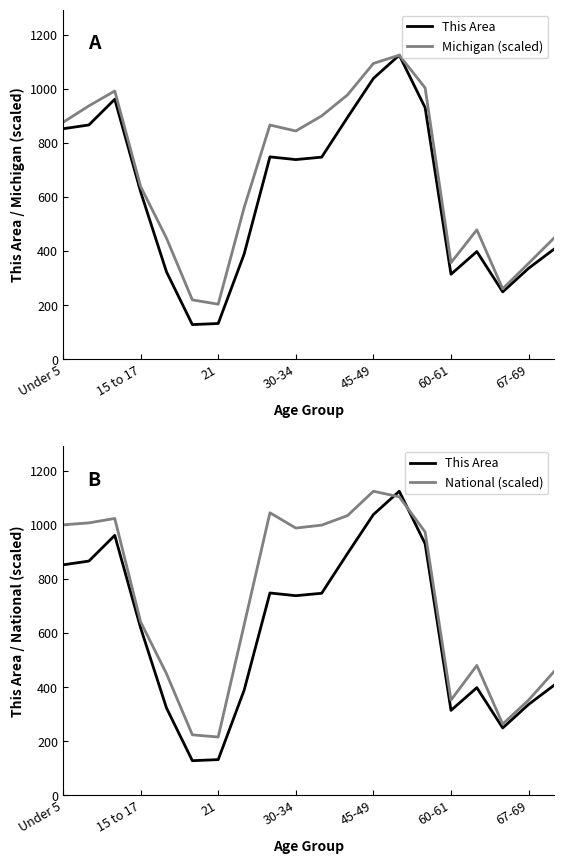

Where does the This Area series first go above 738?

Under 5